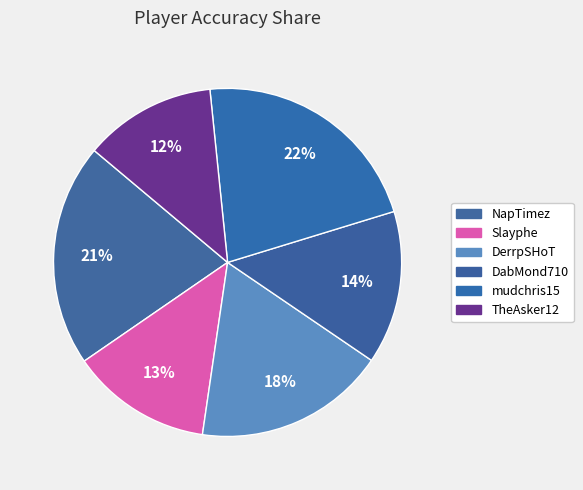

Which category has the biggest portion of the pie?

mudchris15